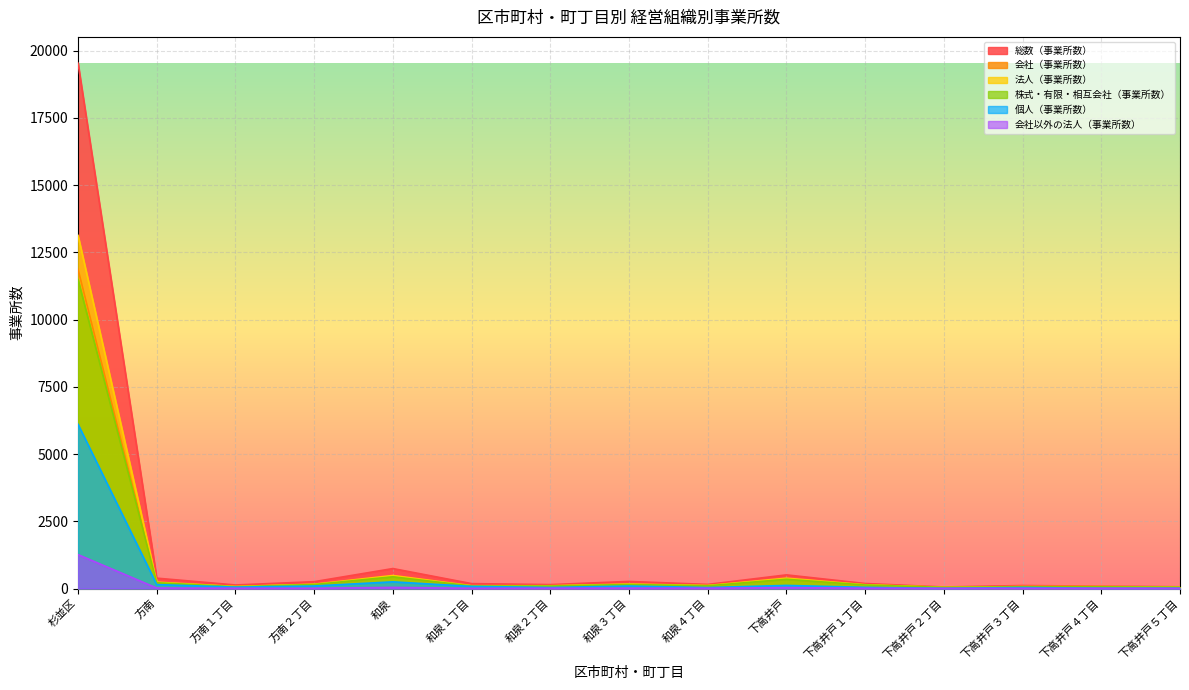

How many data points in 会社（事業所数） are less than 102?

7